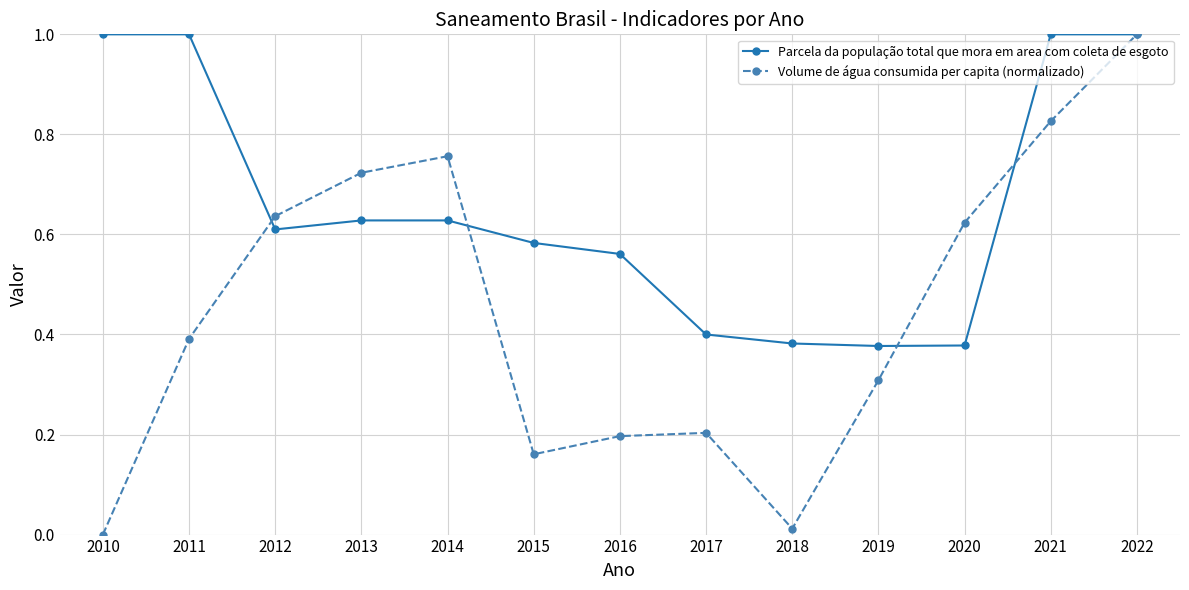

True or false: Volume de água consumida per capita (normalizado) has a value of 1.3 at 2021.

False